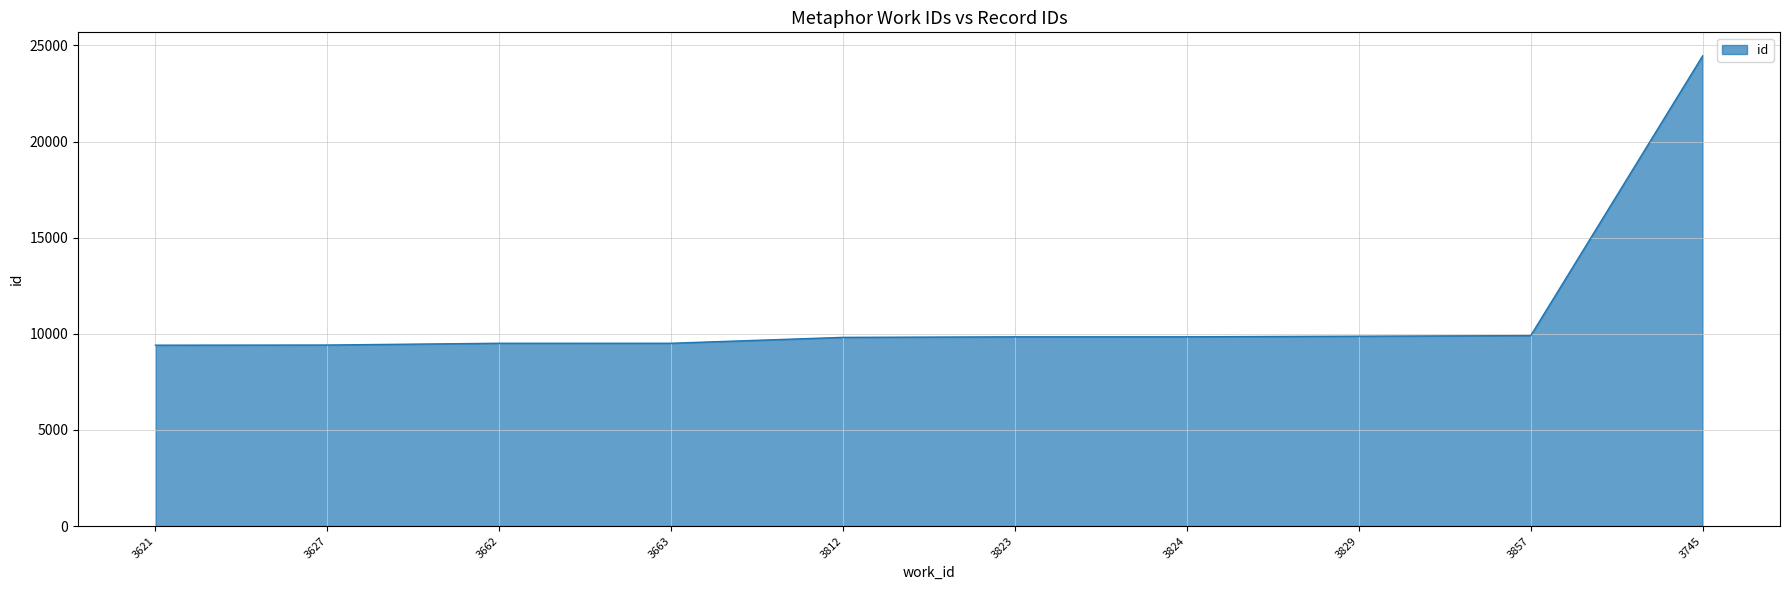

The value at 3621 is 9409. True or false?

True